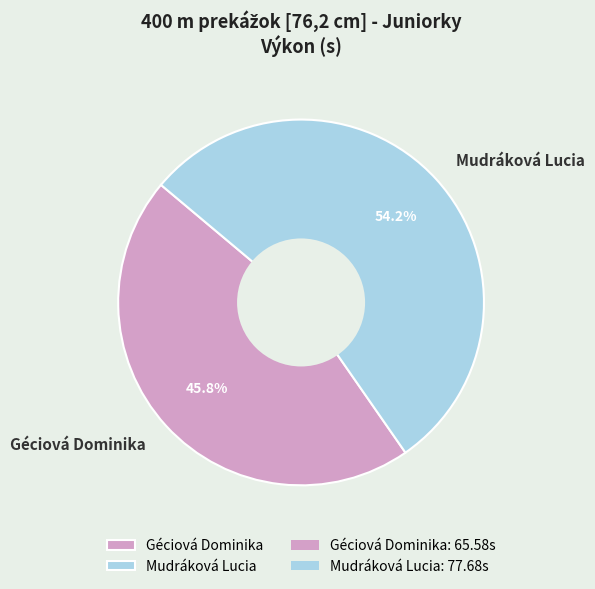

Rank the categories by value from highest to lowest.

Mudráková Lucia, Géciová Dominika